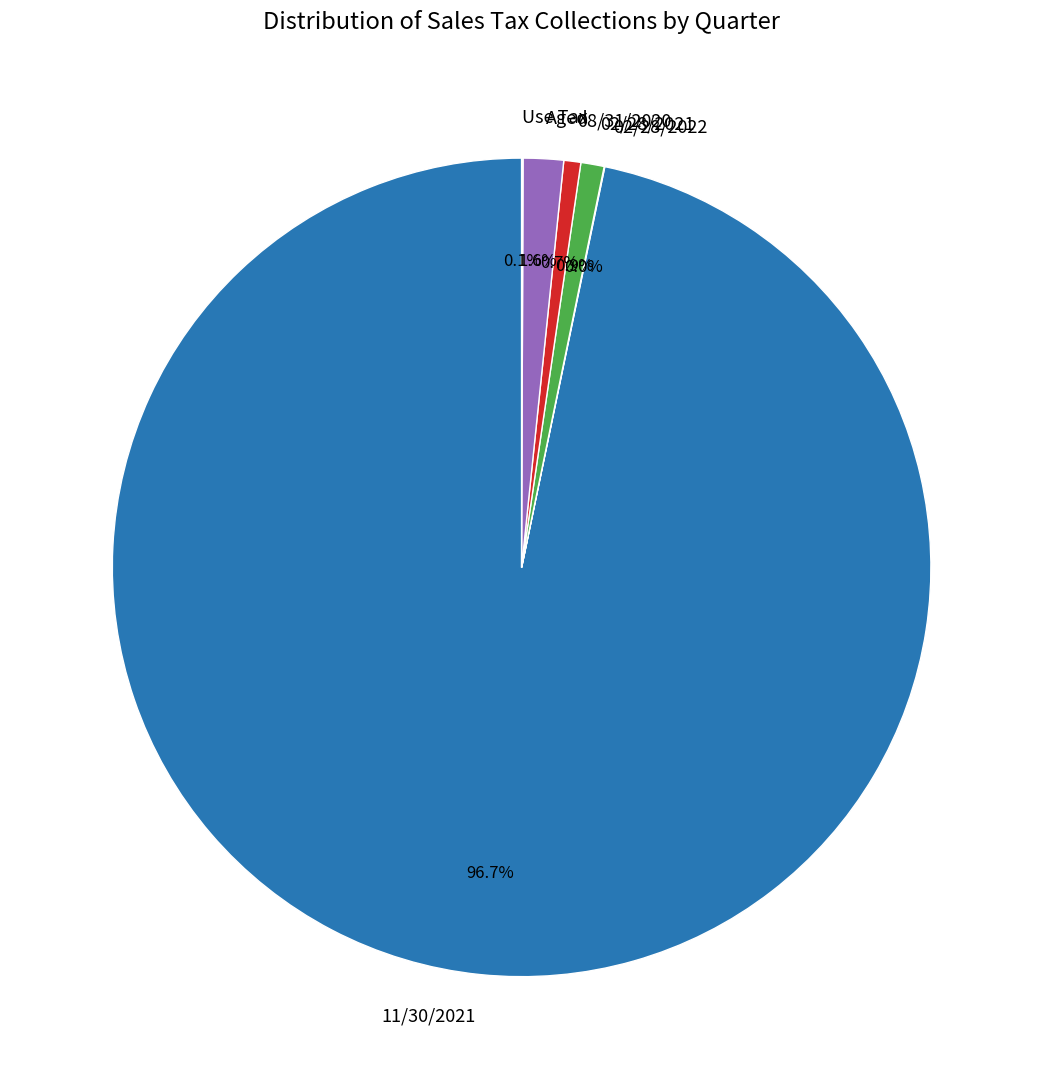

What percentage is the 02/28/2021 slice, to the nearest percent?

1%